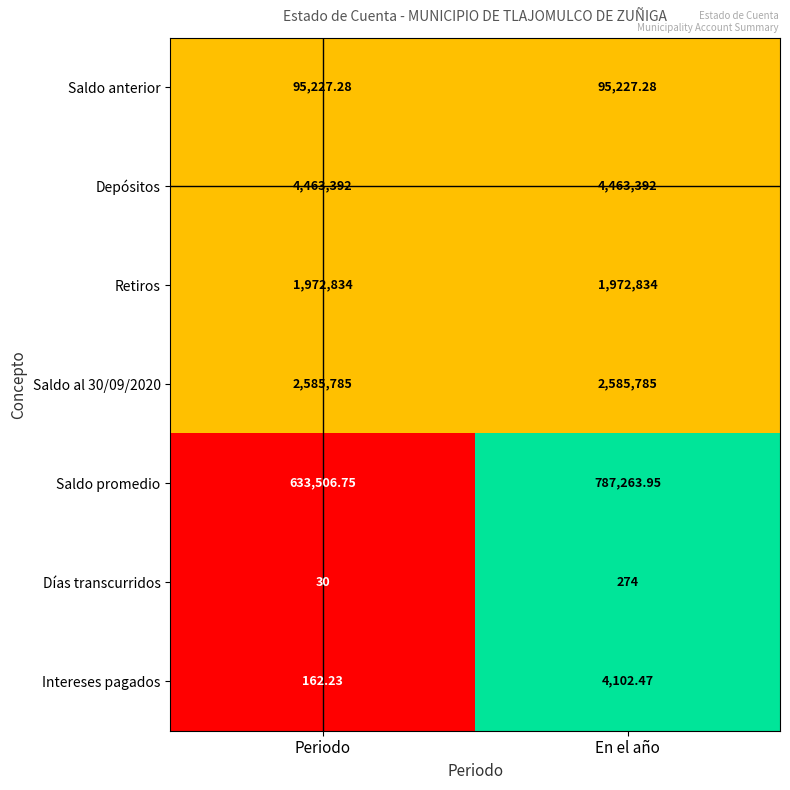

Which series has the largest range (max minus min)?

Saldo promedio